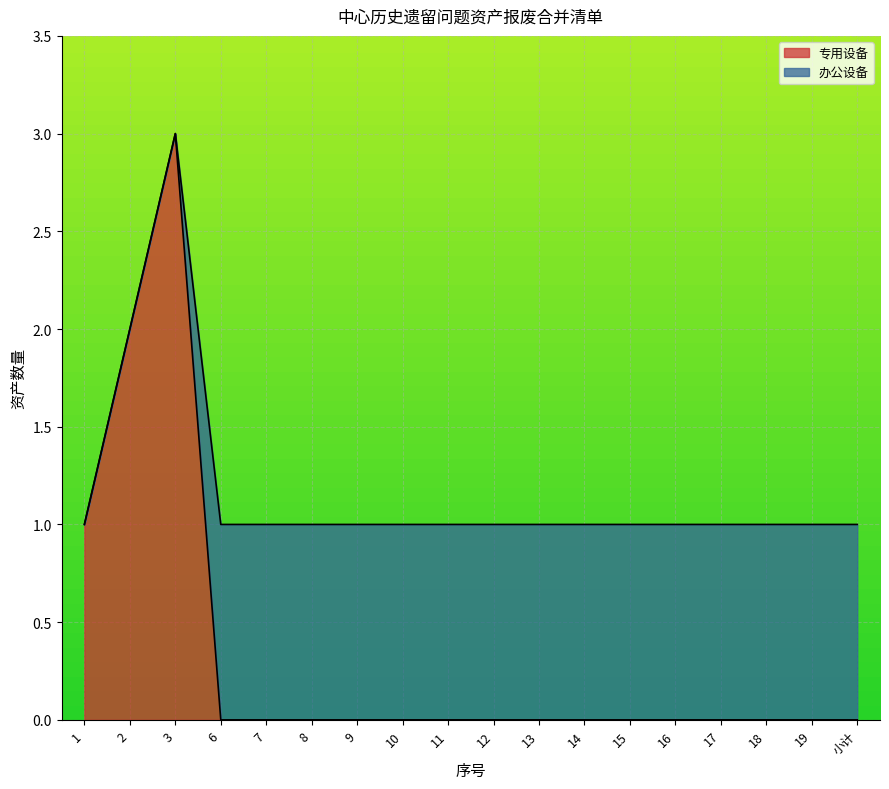

Is it true that the value at 9 is 1?

False